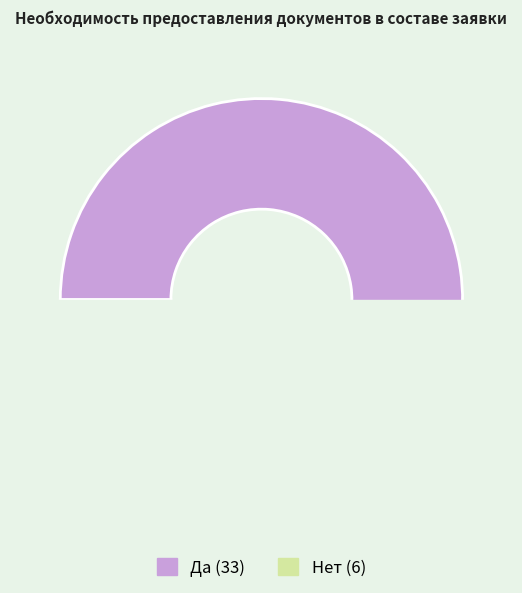

Is Да the majority of the pie?

Yes